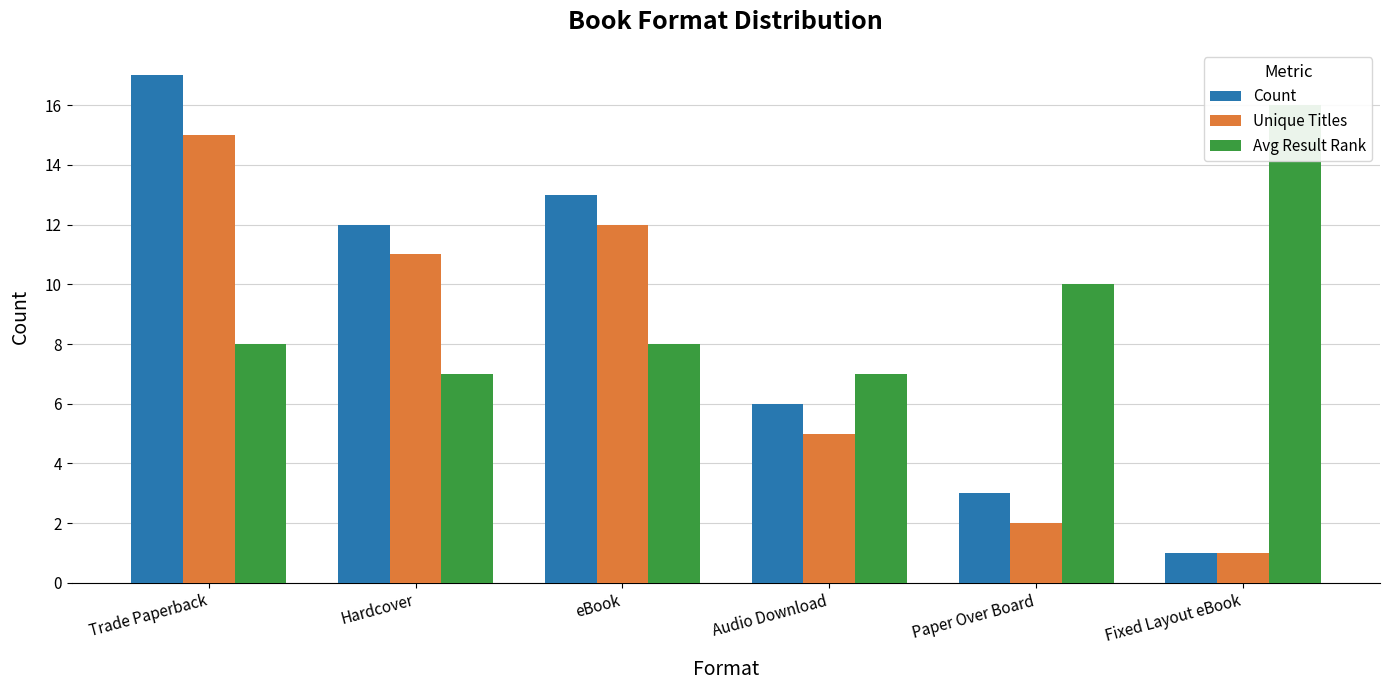

What position from the right is Trade Paperback?

6